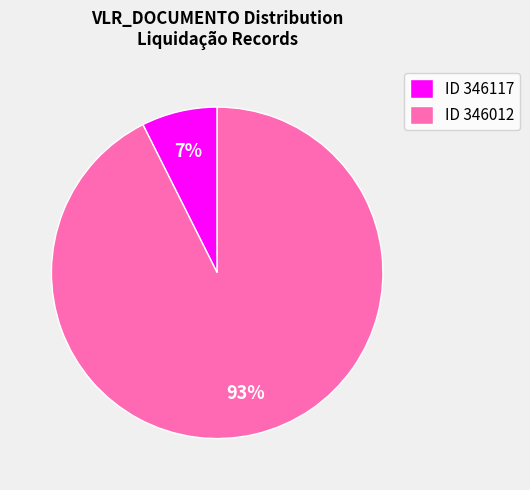

Count the number of slices in the pie.

2